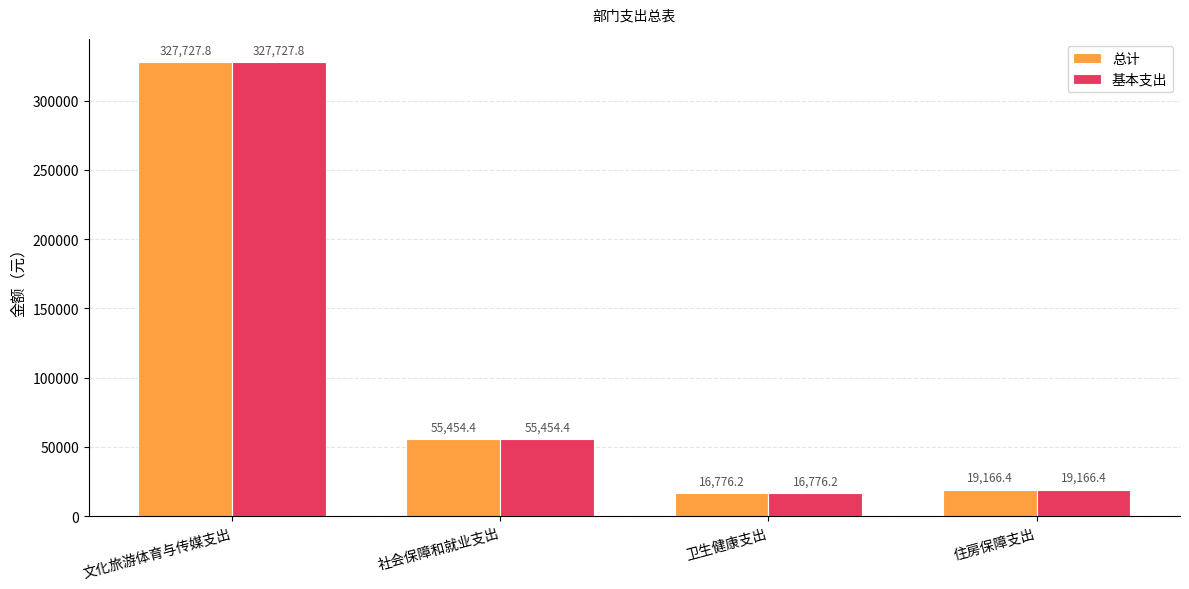

What is the average value of the 总计 series?

104781.2